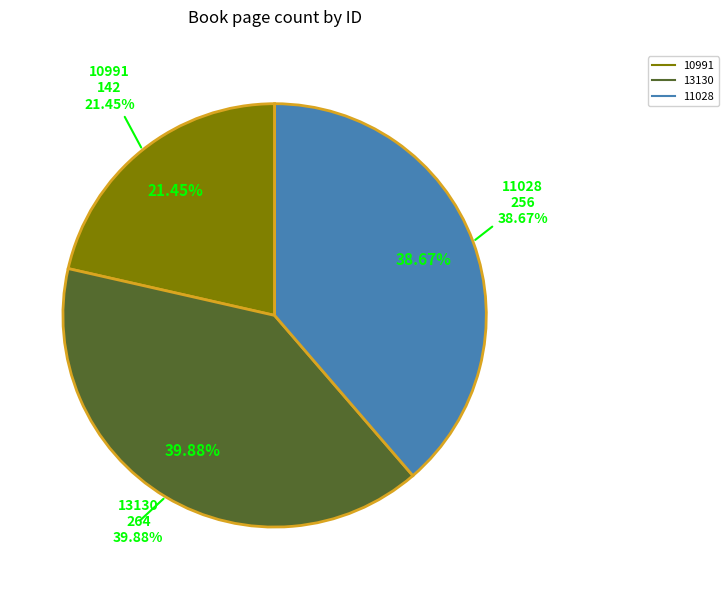

What is the largest slice in the pie chart?

13130